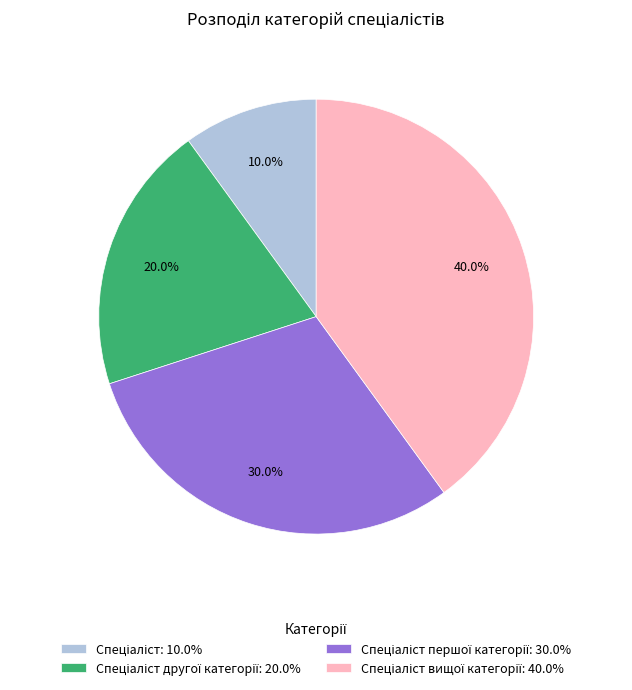

How many segments does this pie chart have?

4